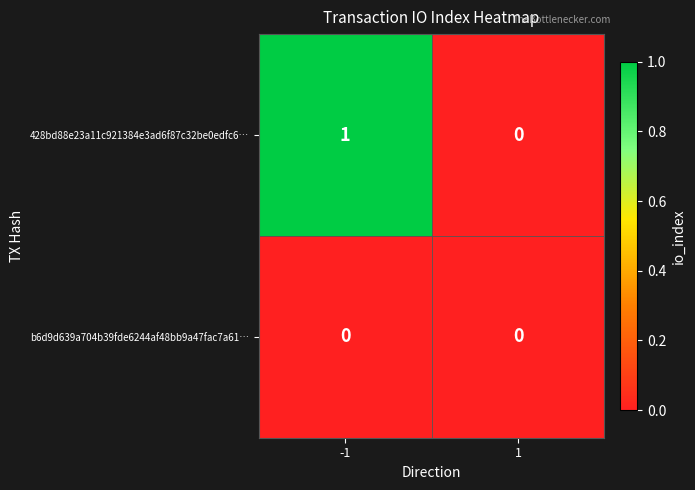

At which category does the chart reach its peak across all series?

-1